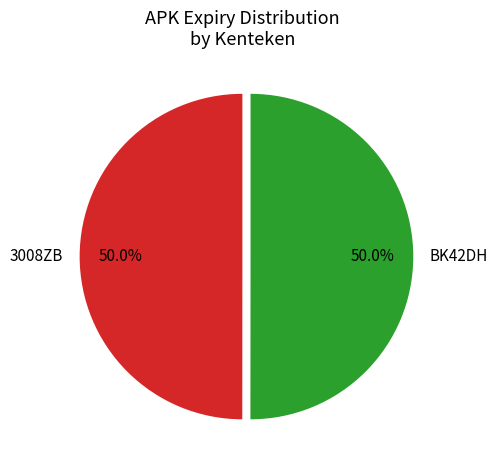

What is the ratio of the value at 3008ZB to the value at BK42DH?

1.0